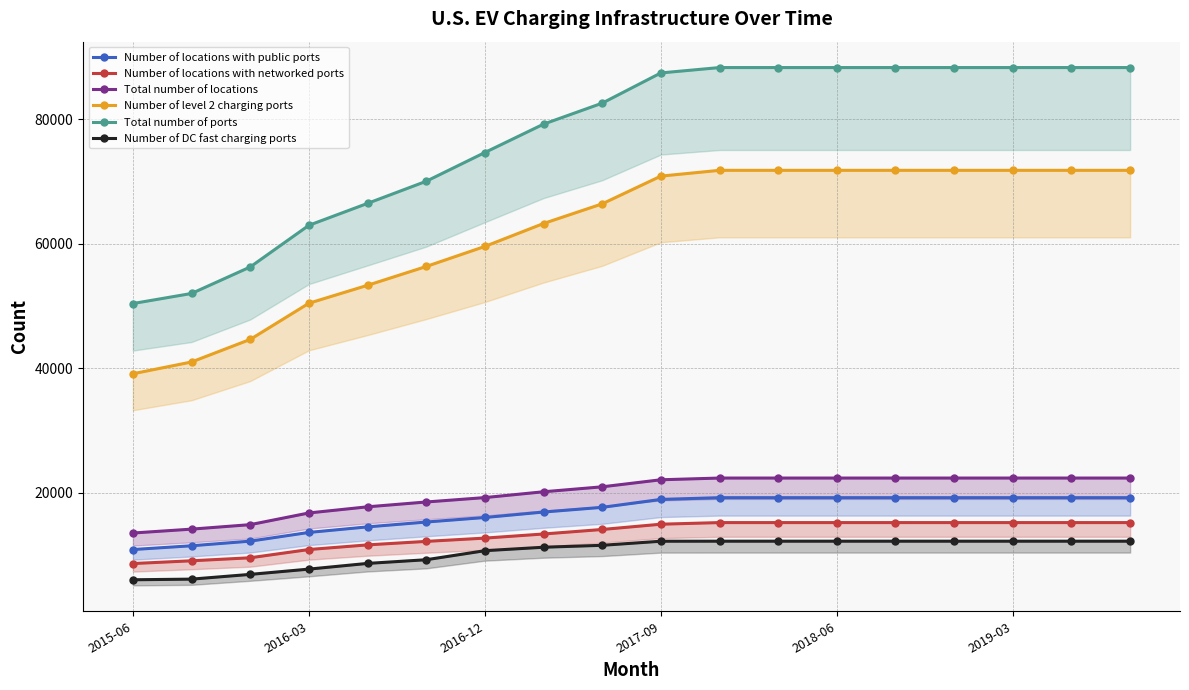

Is it true that Total number of locations equals 22347 at 10?

True